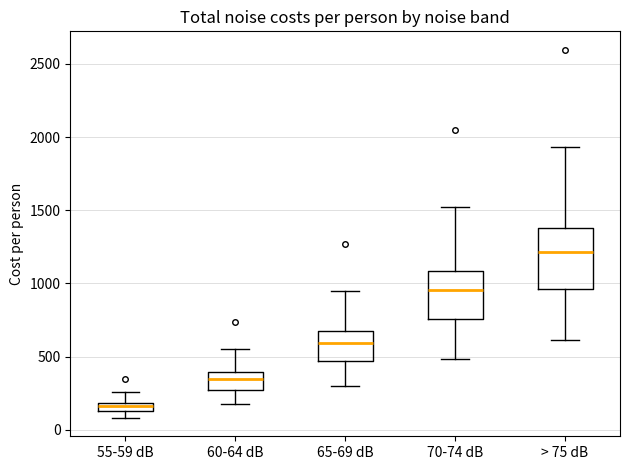

Which box has the lowest median line?

55-59 dB